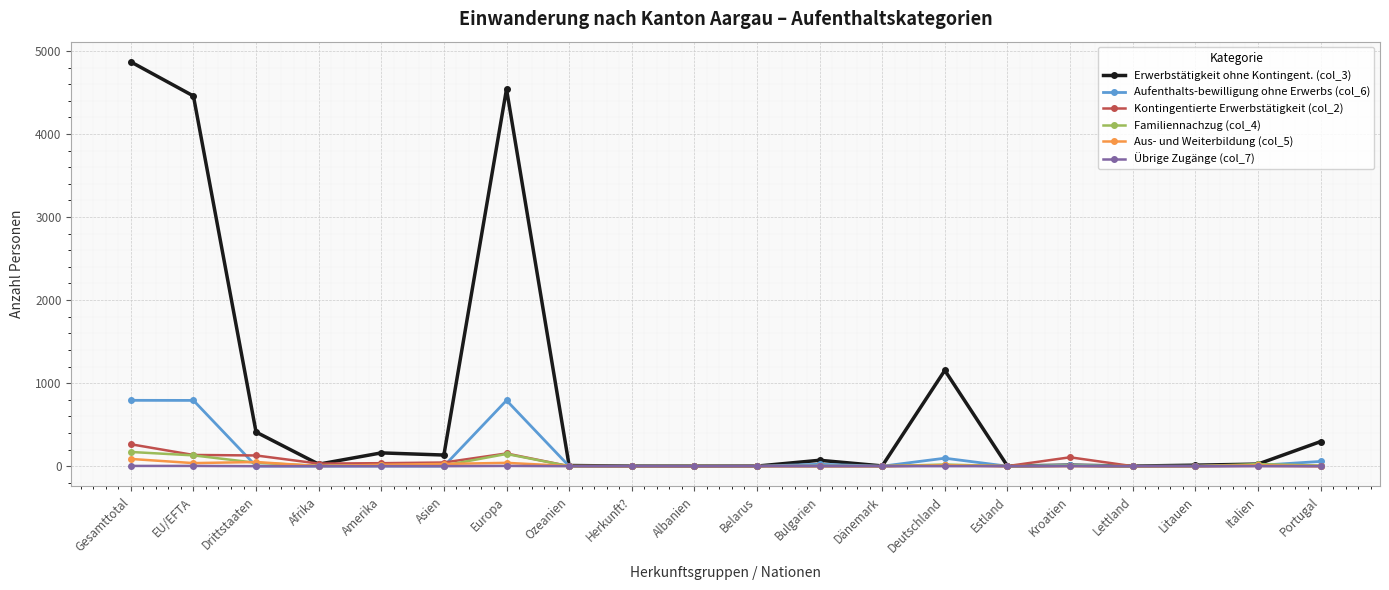

Which series has the widest spread of values?

Erwerbstätigkeit ohne Kontingent. (col_3)